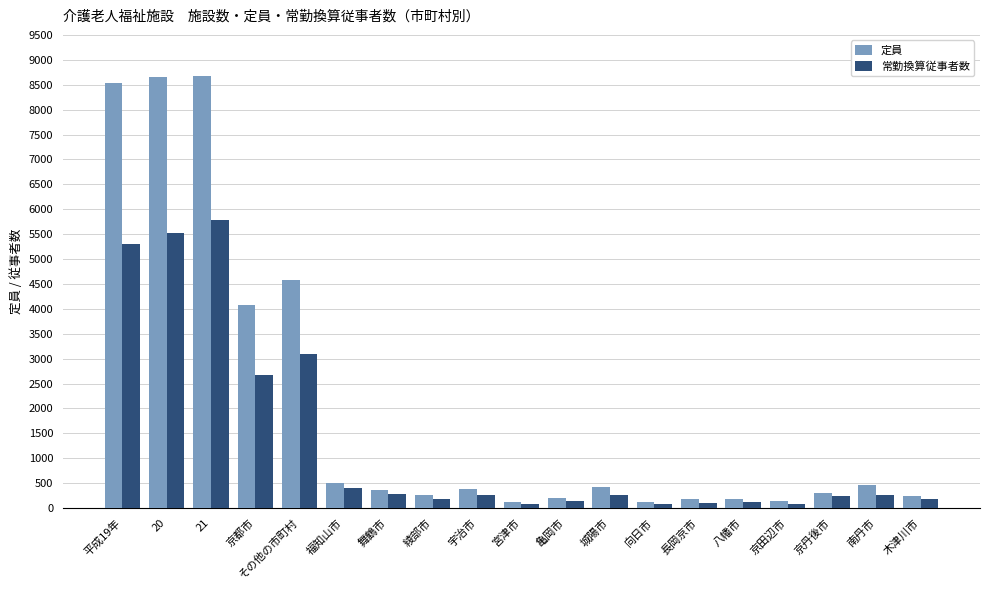

What position from the left is 20?

2